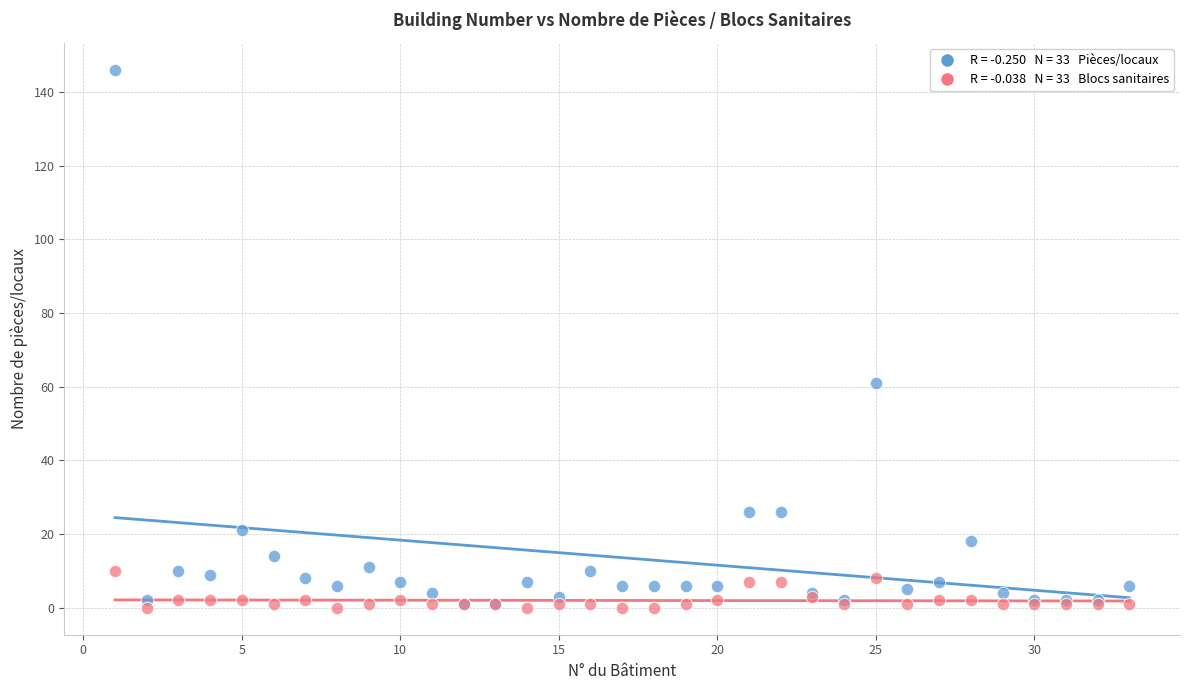

Across all series, what Y value is closest to 73?

61